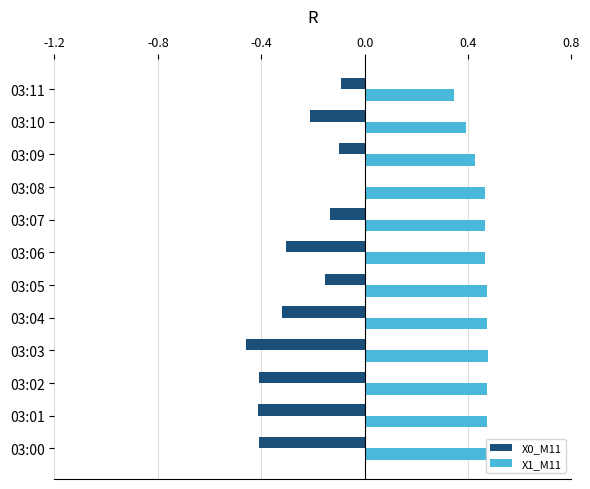

True or false: X1_M11 has a value of 0.6 at 03:06.

False